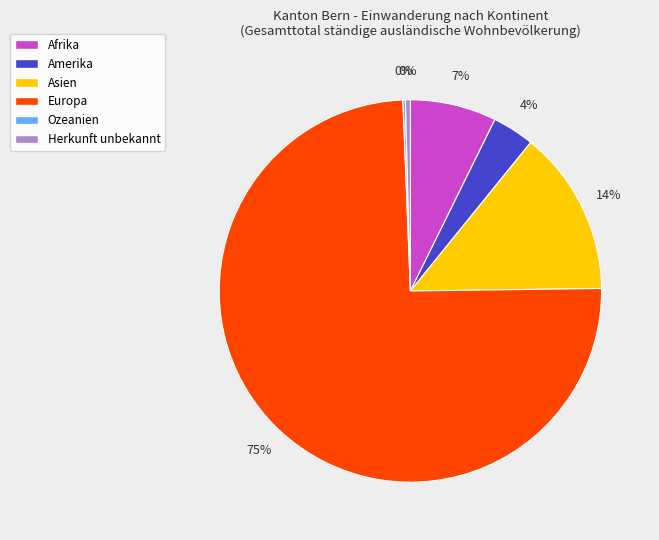

What is the largest slice in the pie chart?

Europa